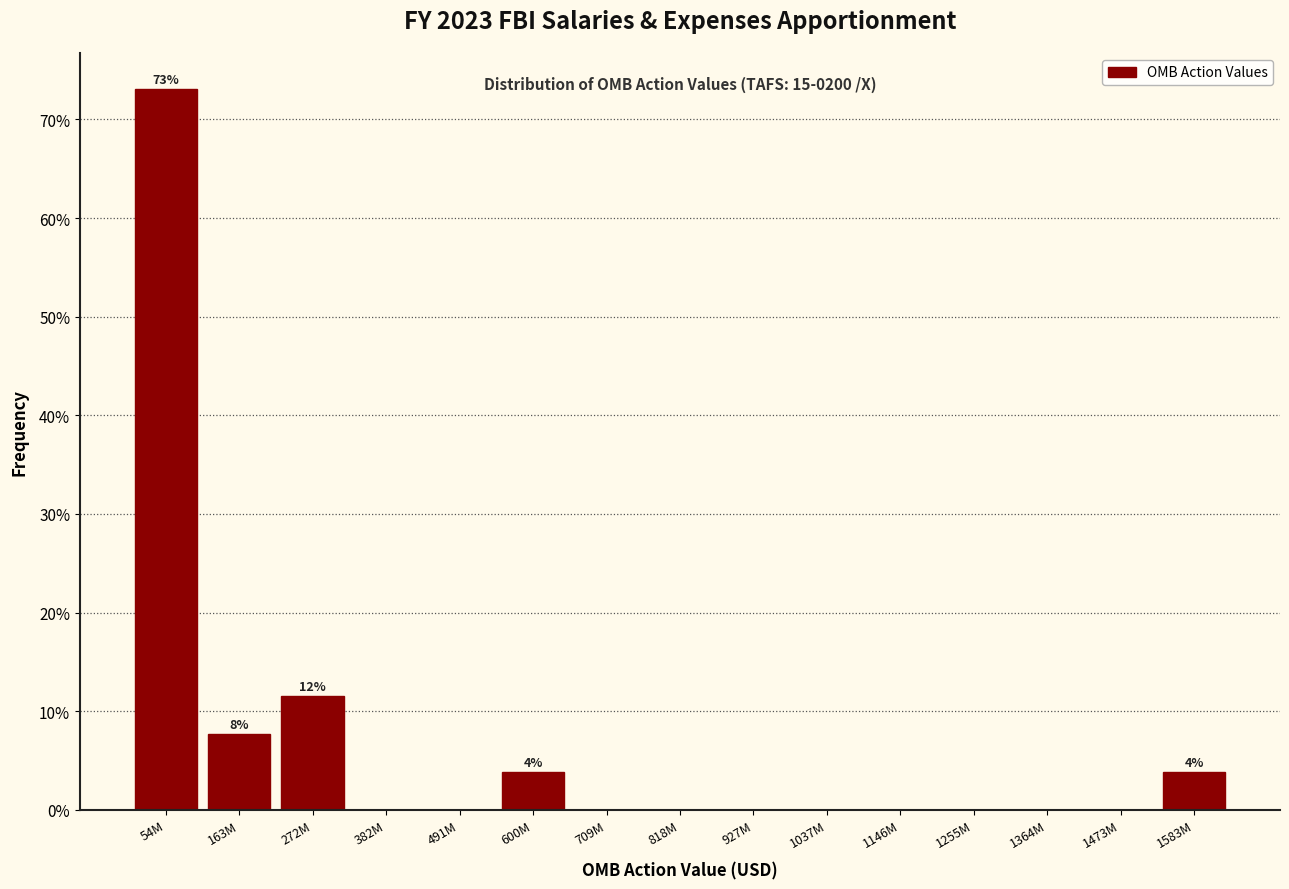

Reading right to left, transcribe all the data shown in this chart.

1583M=3.8	1473M=0.0	1364M=0.0	1255M=0.0	1146M=0.0	1037M=0.0	927M=0.0	818M=0.0	709M=0.0	600M=3.8	491M=0.0	382M=0.0	272M=11.5	163M=7.7	54M=73.1